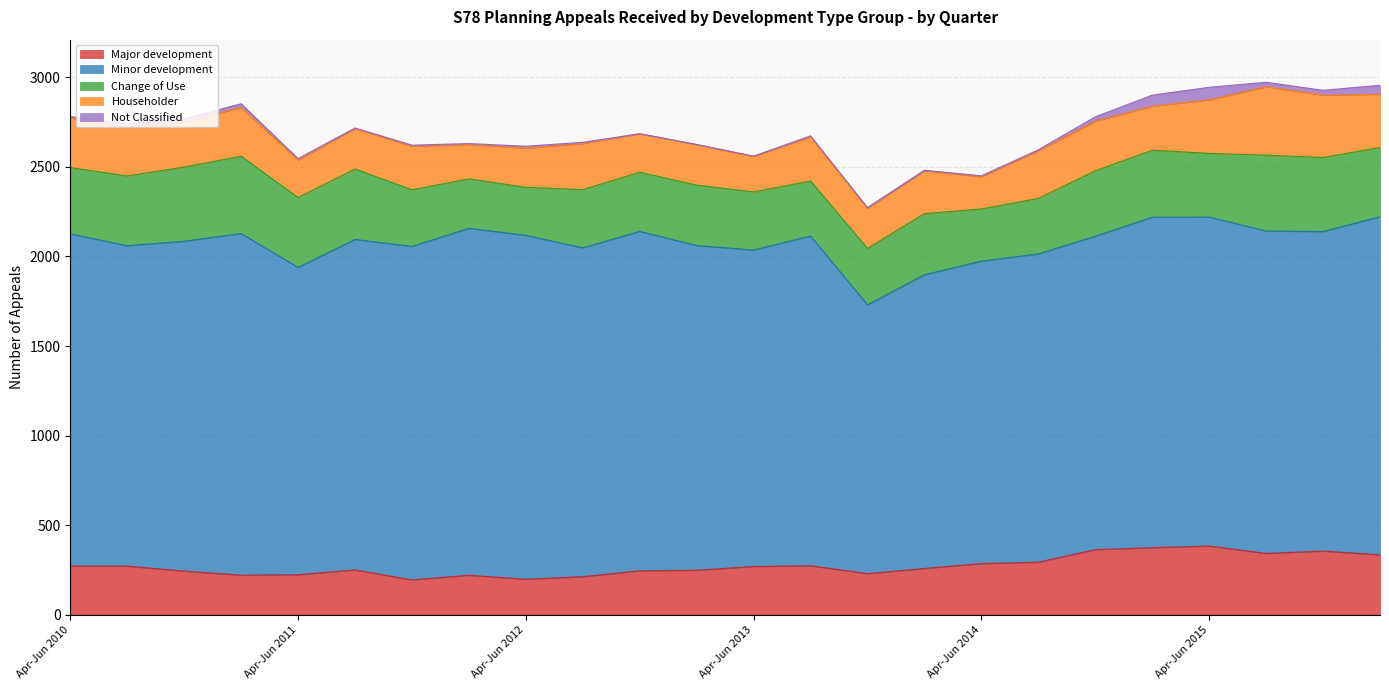

Where does the Change of Use series first go above 355?

Apr-Jun 2010